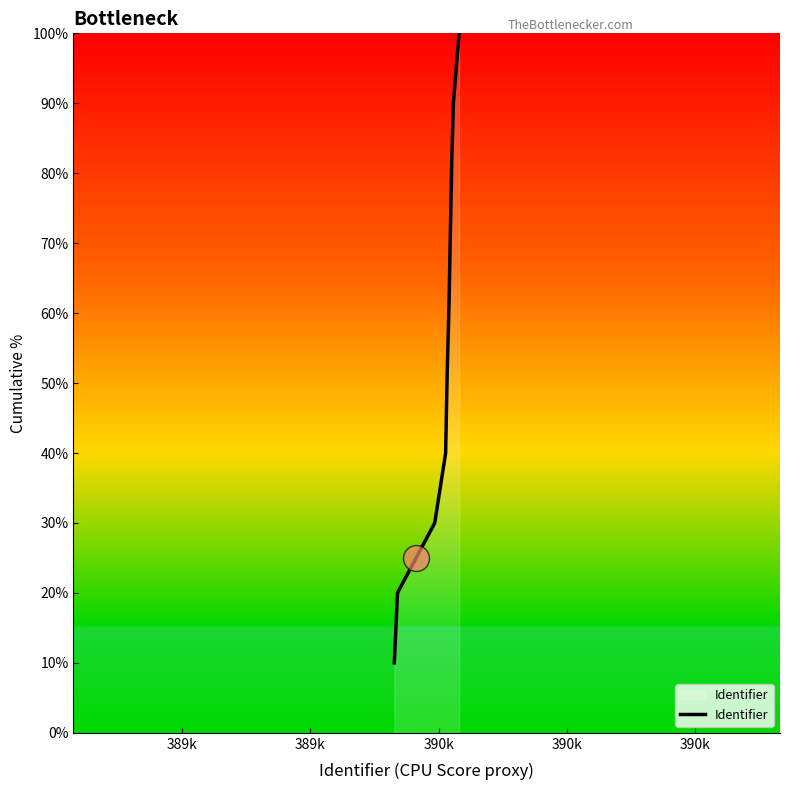

What is the smallest value displayed?

10.0